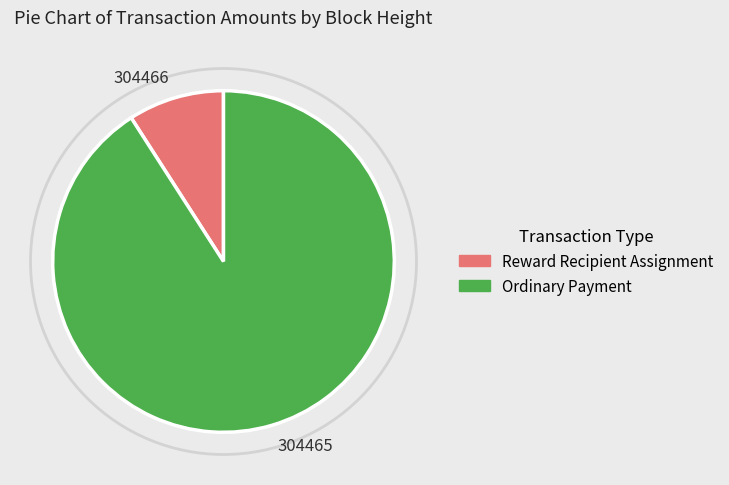

The Reward Recipient Assignment slice represents 9% of the pie. True or false?

True